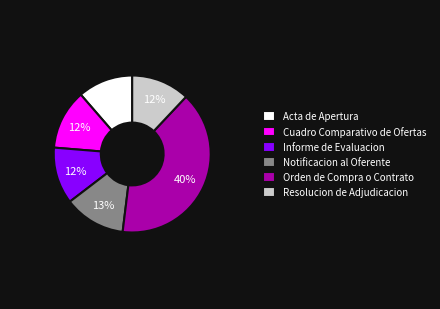

To the nearest percent, what percentage of the pie is Orden de Compra o Contrato?

40%